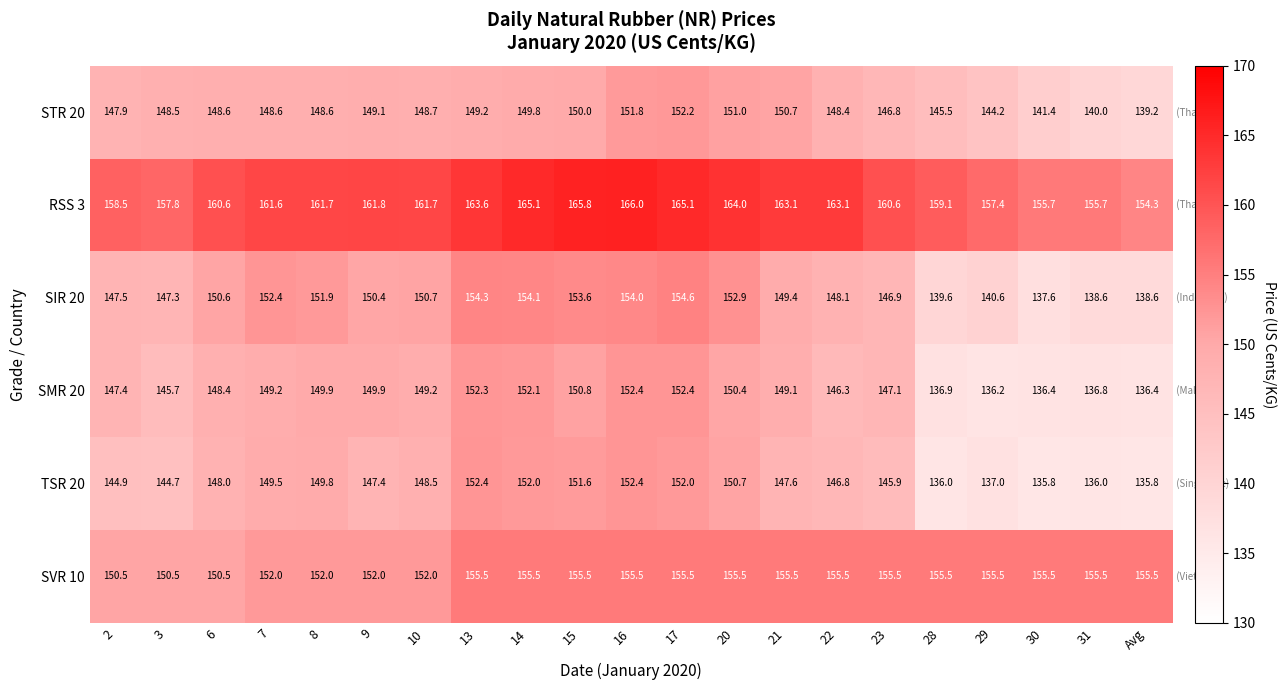

Read the STR 20 value at 29.

144.2